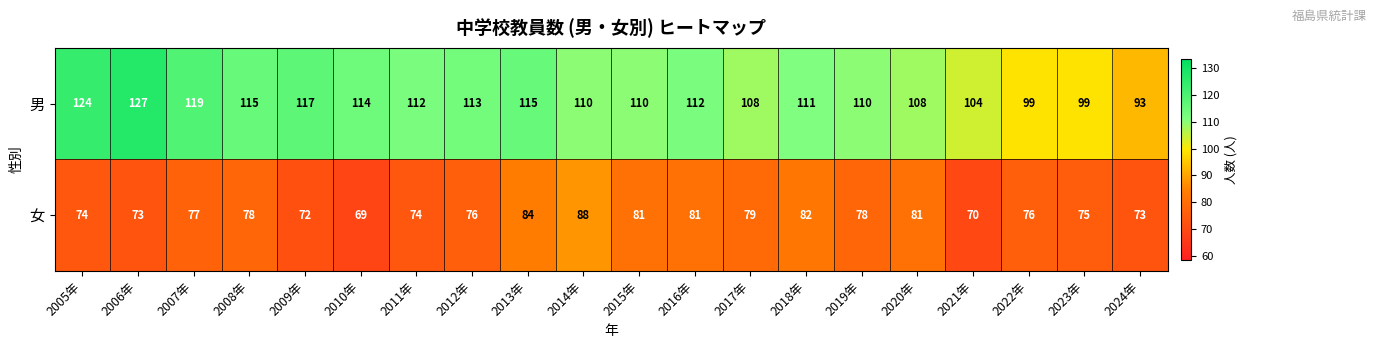

What is the sum of all 男 values?

2220